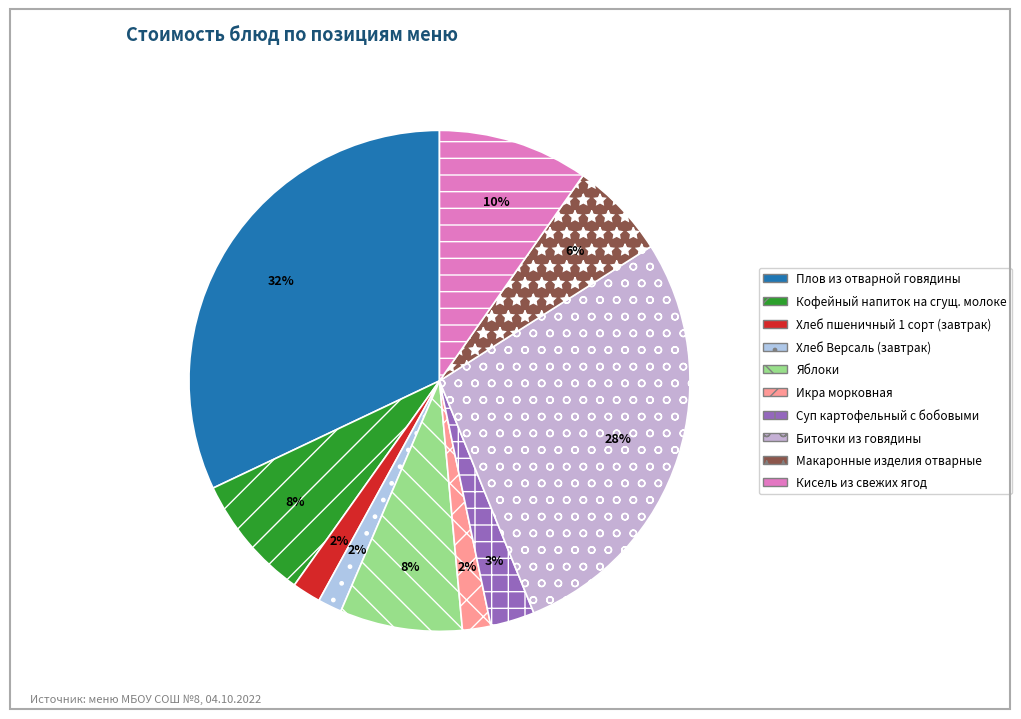

Between Икра морковная and Кисель из свежих ягод, which is larger?

Кисель из свежих ягод